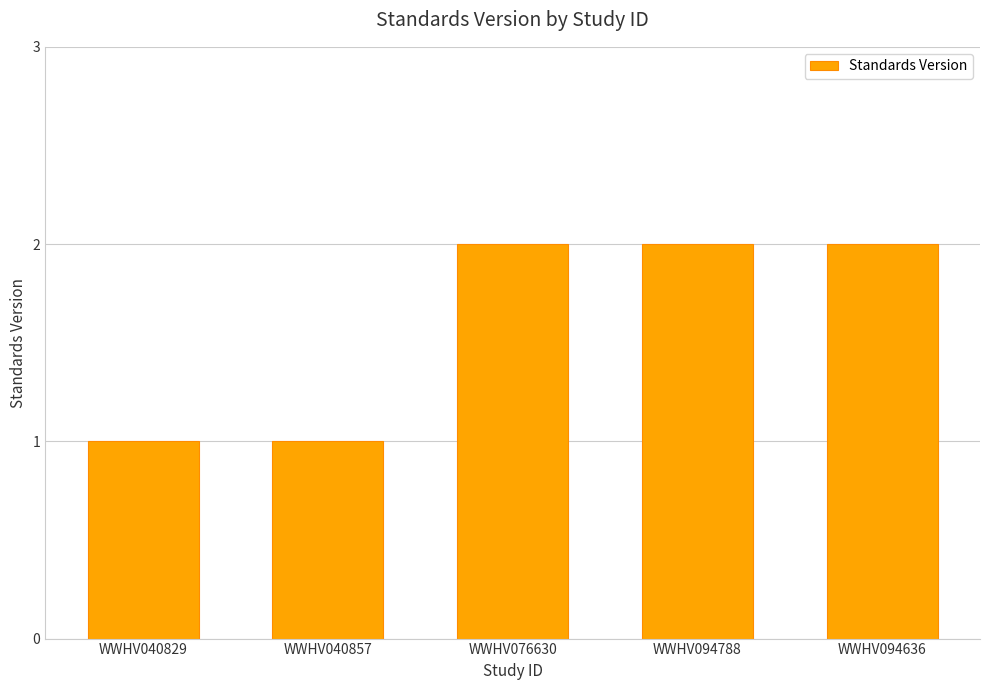

What is the label of the 1st bar from the left?

WWHV040829